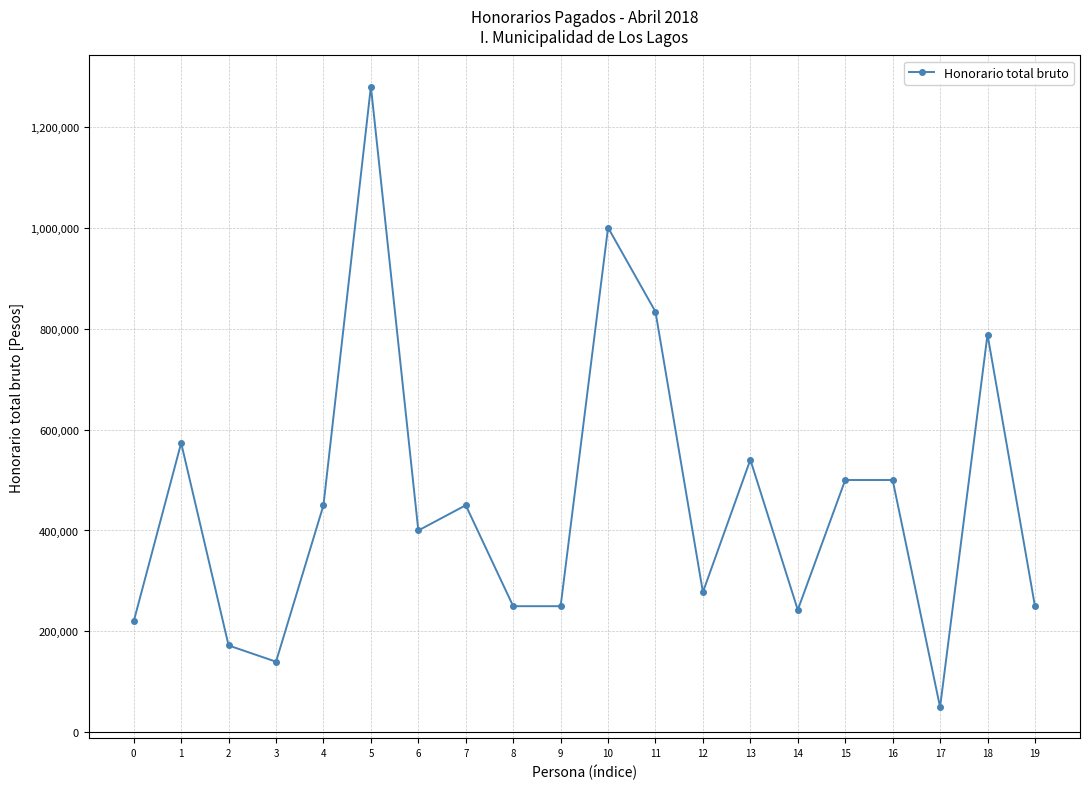

What is the difference between the second highest and minimum values?

950000